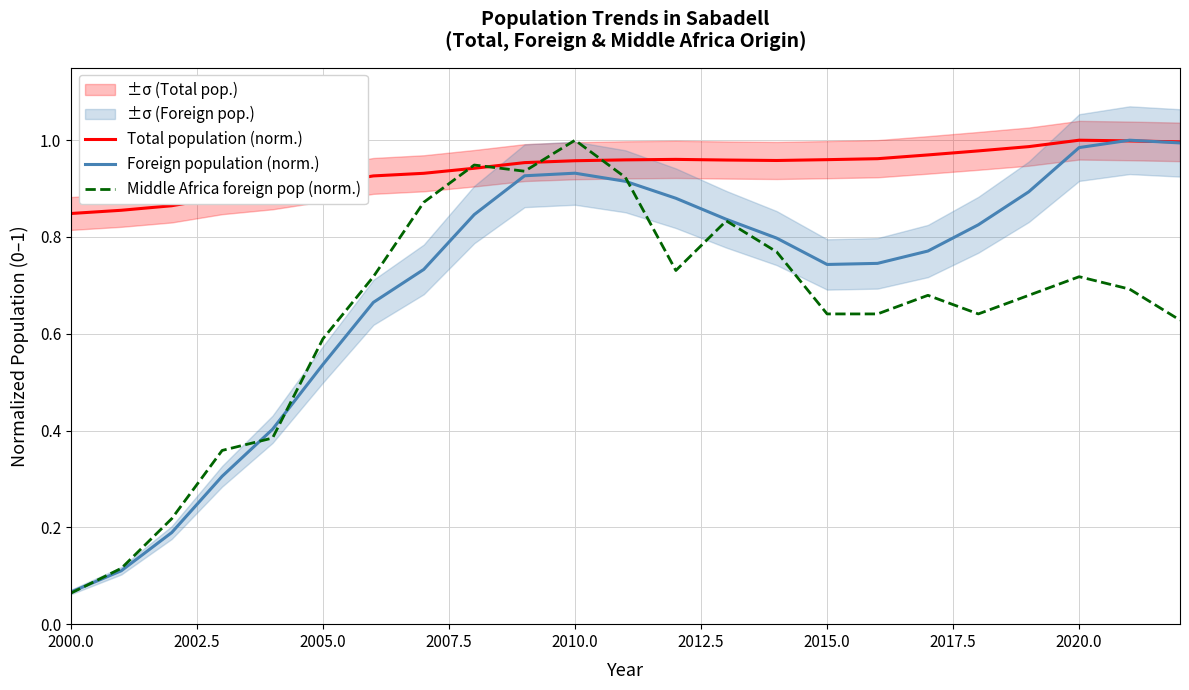

The value of Middle Africa foreign pop (norm.) at 2010.0 is 0.2. True or false?

False